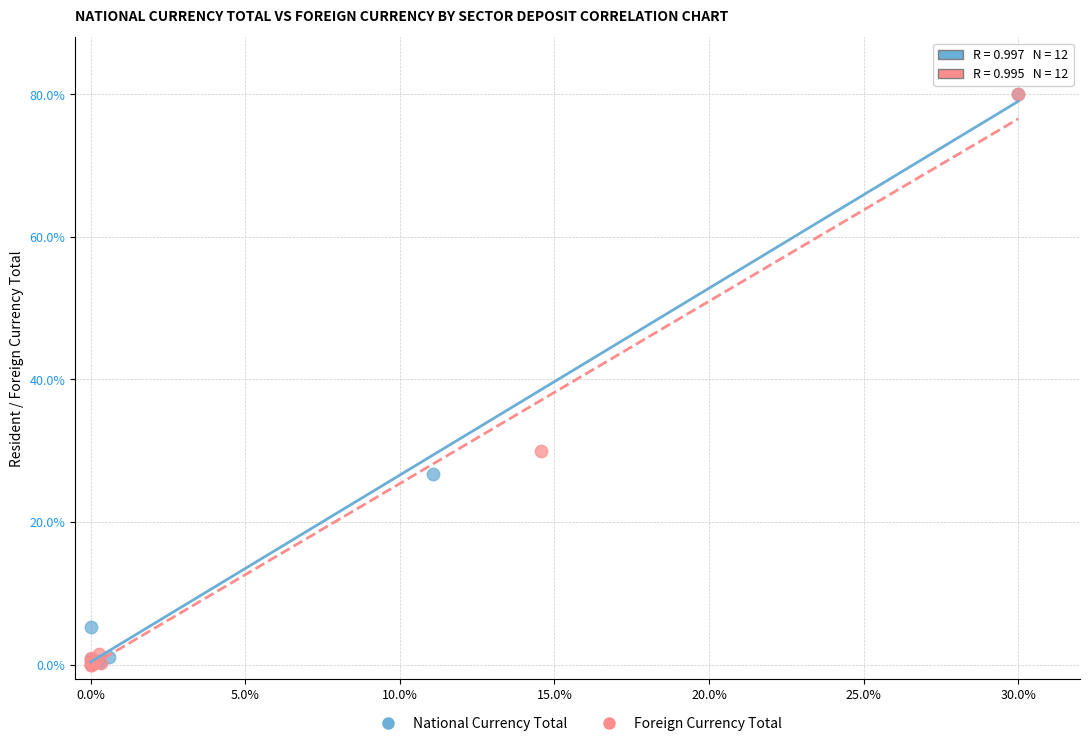

What are all the series names shown in the legend?

National Currency Total, Foreign Currency Total